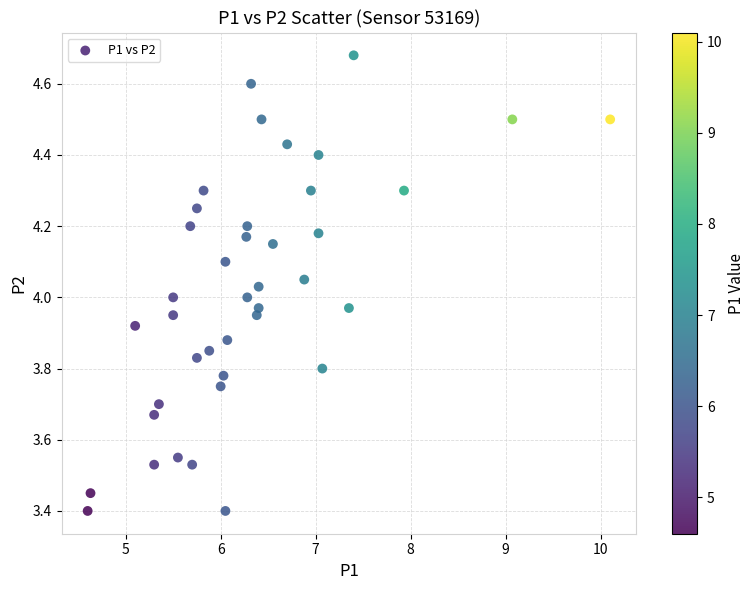

What is the range of Y values (max minus min)?

1.3